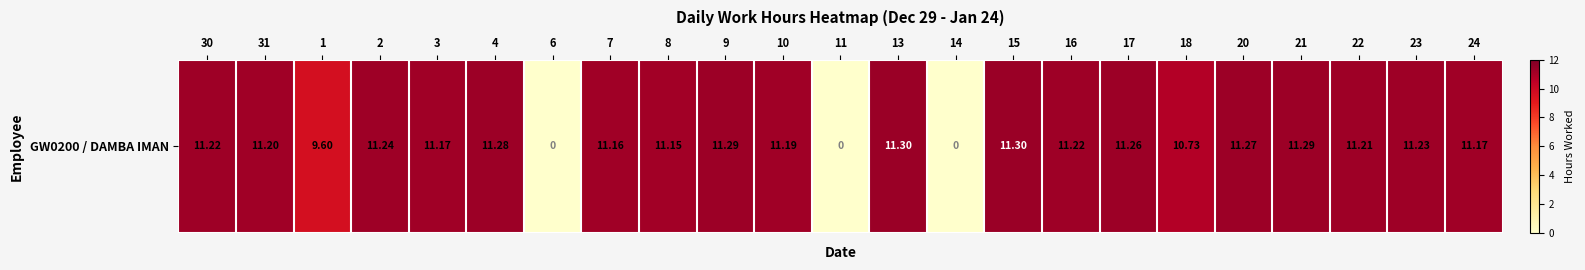

The value at 13 is 3.8. True or false?

False